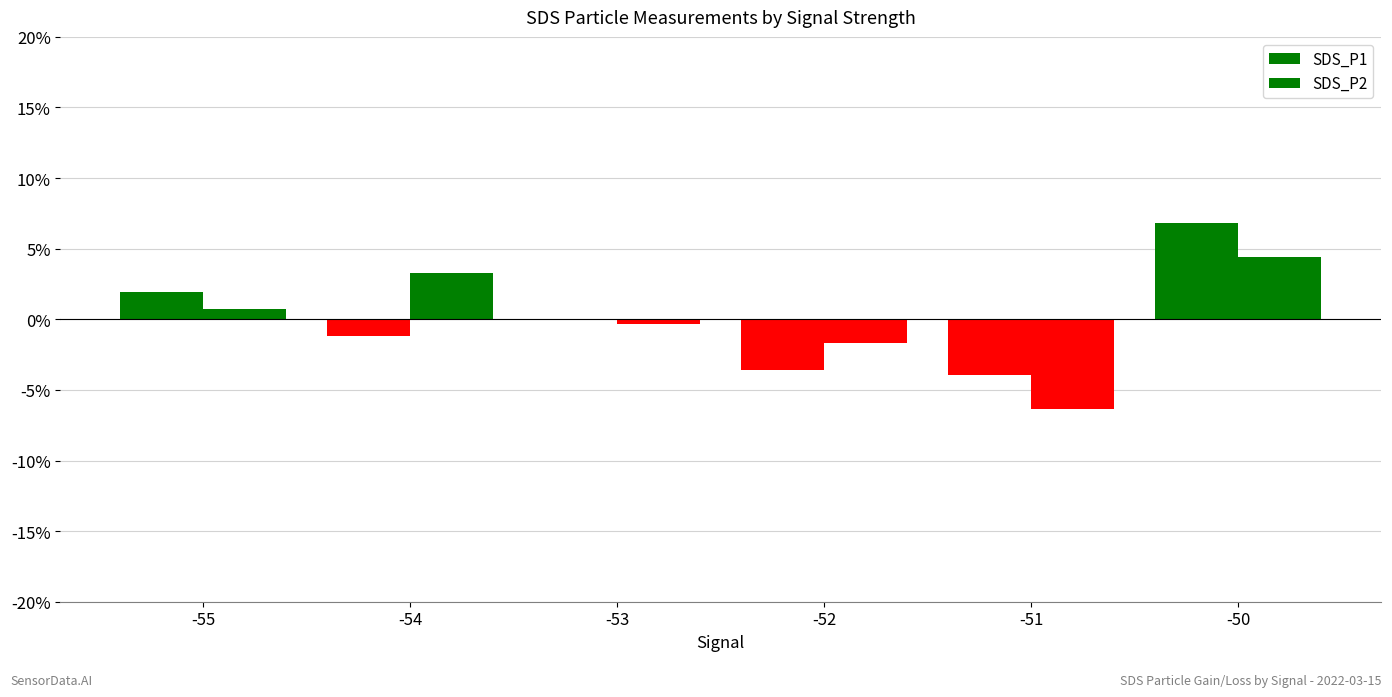

How many groups of bars are there?

6